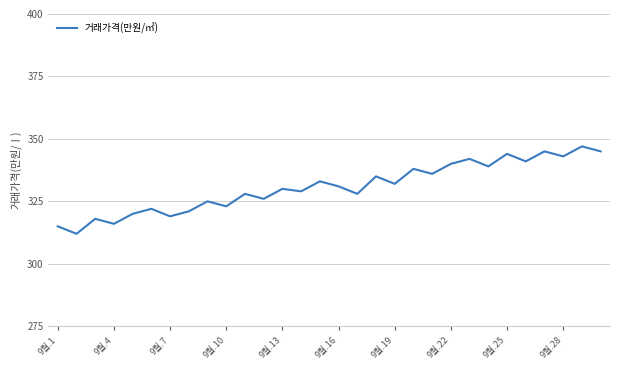

What is the maximum value shown in the chart?

347